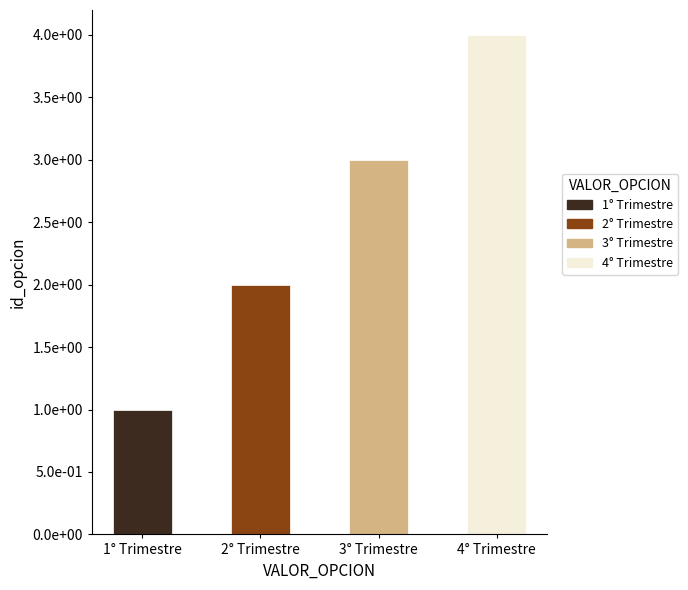

What position from the left is 3° Trimestre?

3